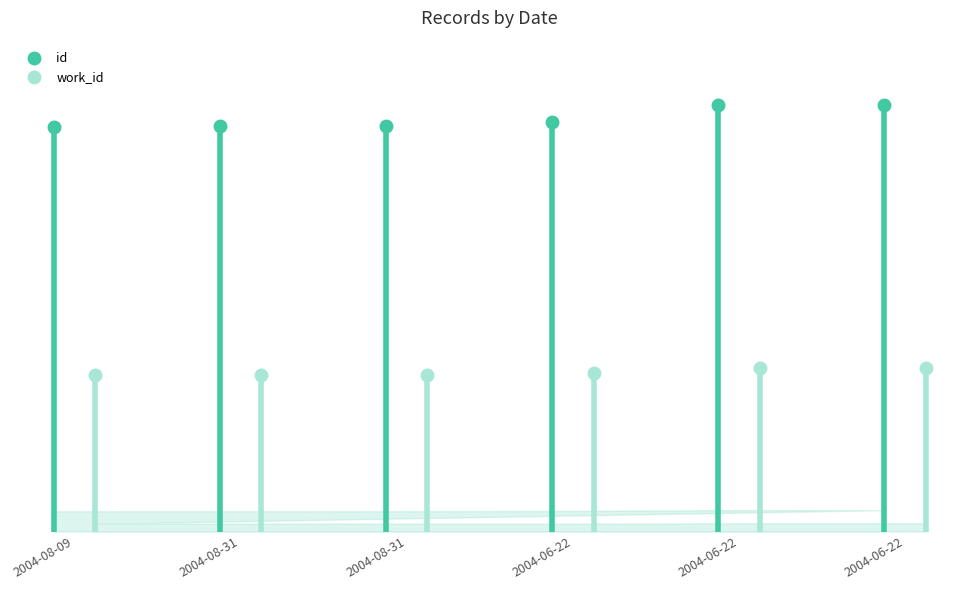

Reading left to right, extract all data points from this chart.

id: 2004-08-09=10739	2004-08-31=10757	2004-08-31=10758	2004-06-22=10883	2004-06-22=11334	2004-06-22=11336
work_id: 2004-08-09=4163	2004-08-31=4168	2004-08-31=4168	2004-06-22=4199	2004-06-22=4335	2004-06-22=4335